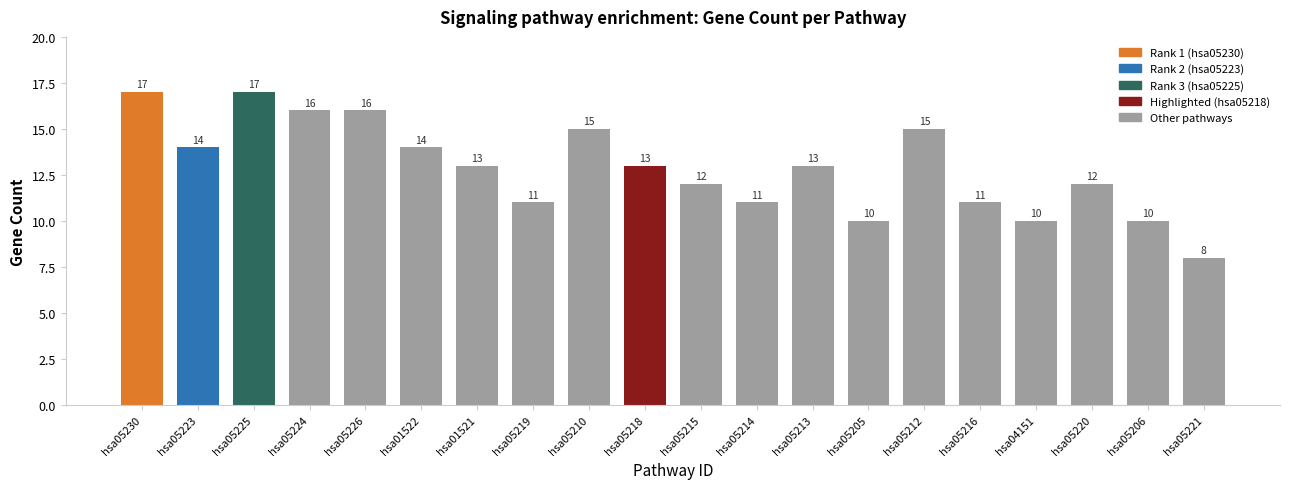

Read the value at hsa05215.

12